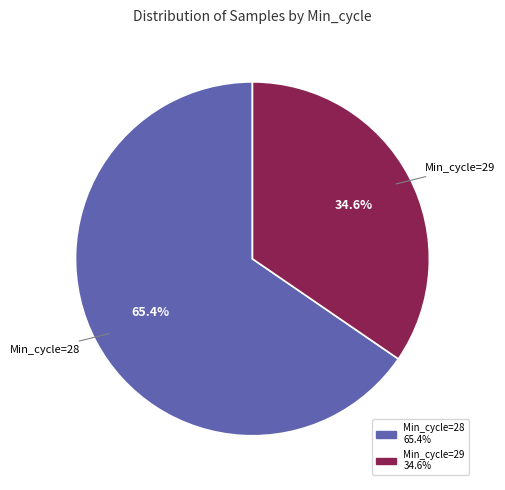

Between Min_cycle=29 and Min_cycle=28, which is larger?

Min_cycle=28